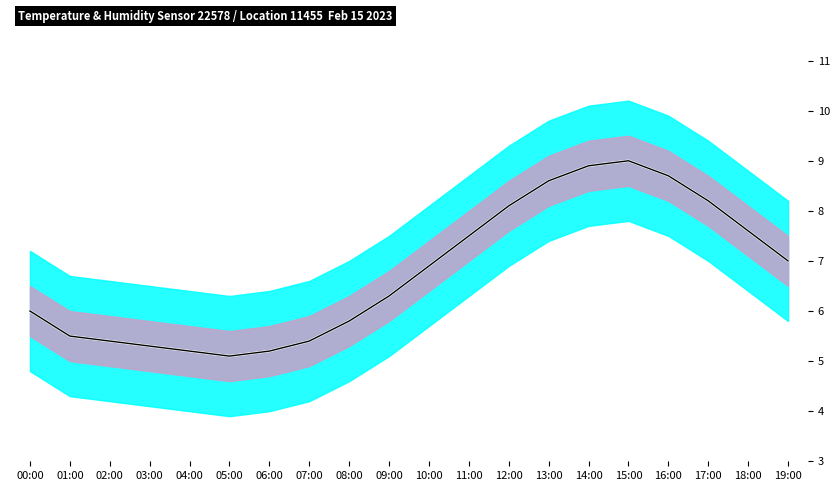

What is the label of the 1st point from the left?

00:00